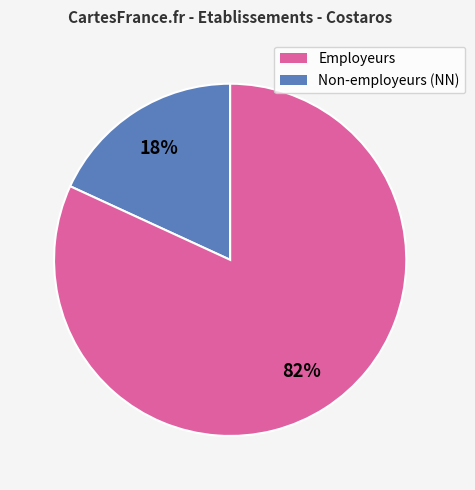

To the nearest percent, what is the difference between the largest and smallest slice percentages?

64%